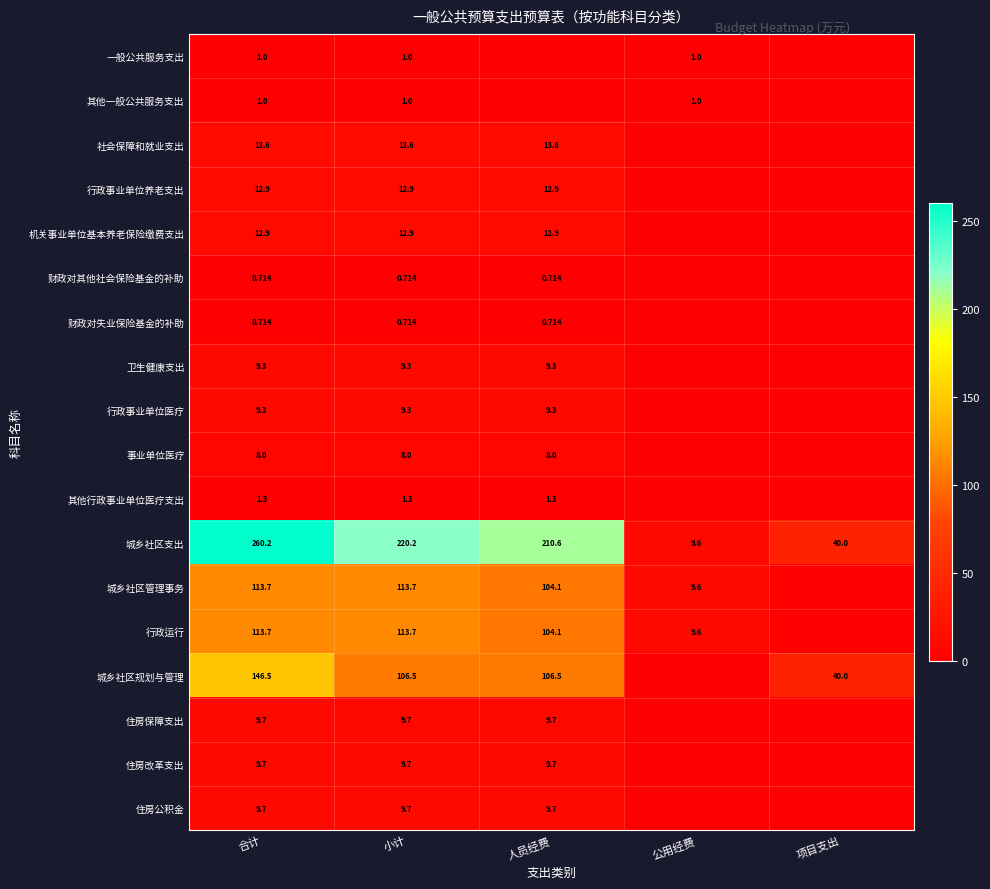

At which category does the chart reach its peak across all series?

合计